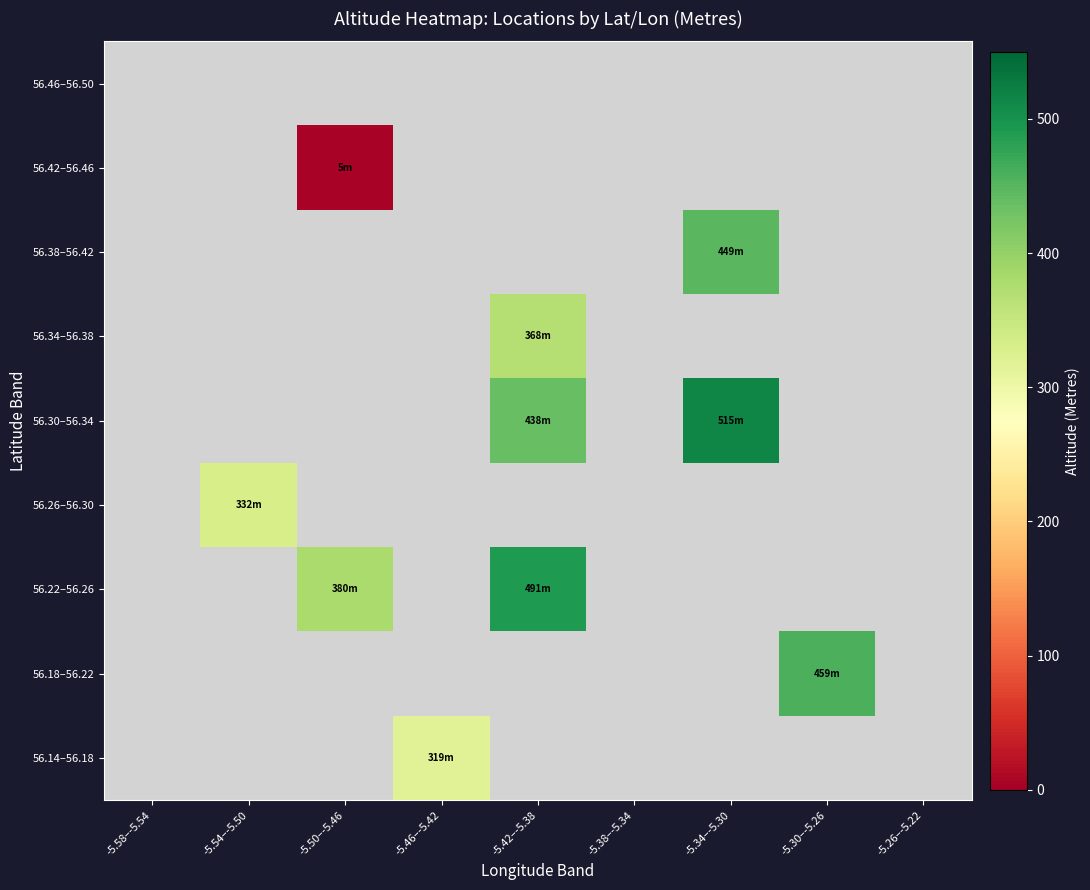

Rank the series at -5.54–-5.50 from lowest to highest value.

56.14–56.18, 56.18–56.22, 56.22–56.26, 56.26–56.30, 56.30–56.34, 56.34–56.38, 56.38–56.42, 56.42–56.46, 56.46–56.50